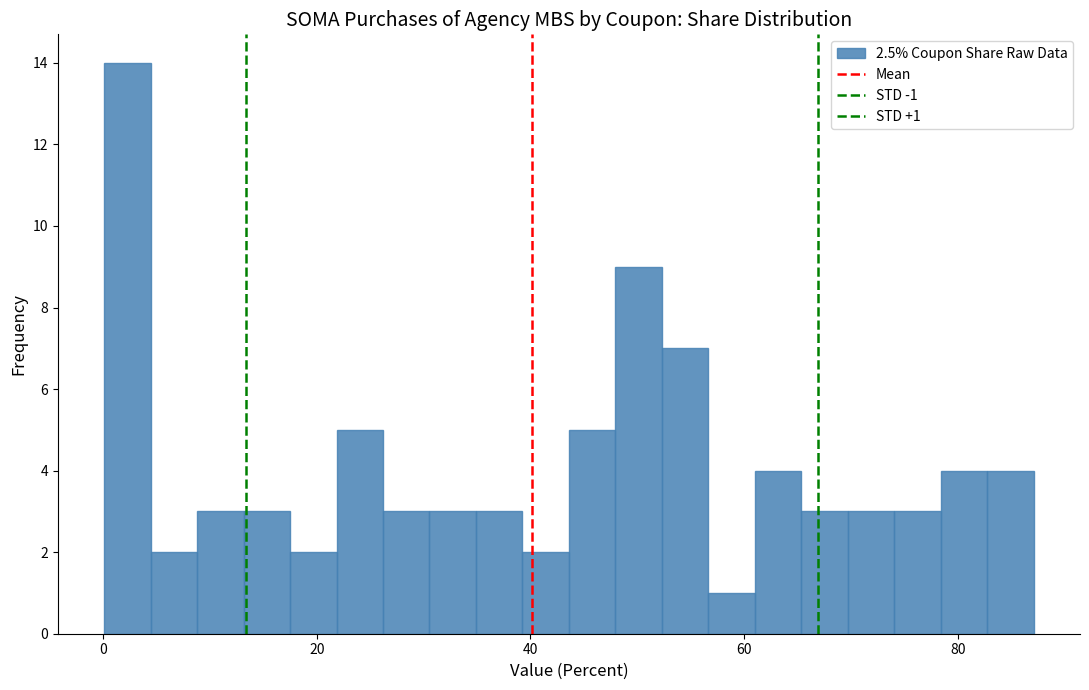

Read against the x-axis, roughly where is the centre of the tallest bar?

2